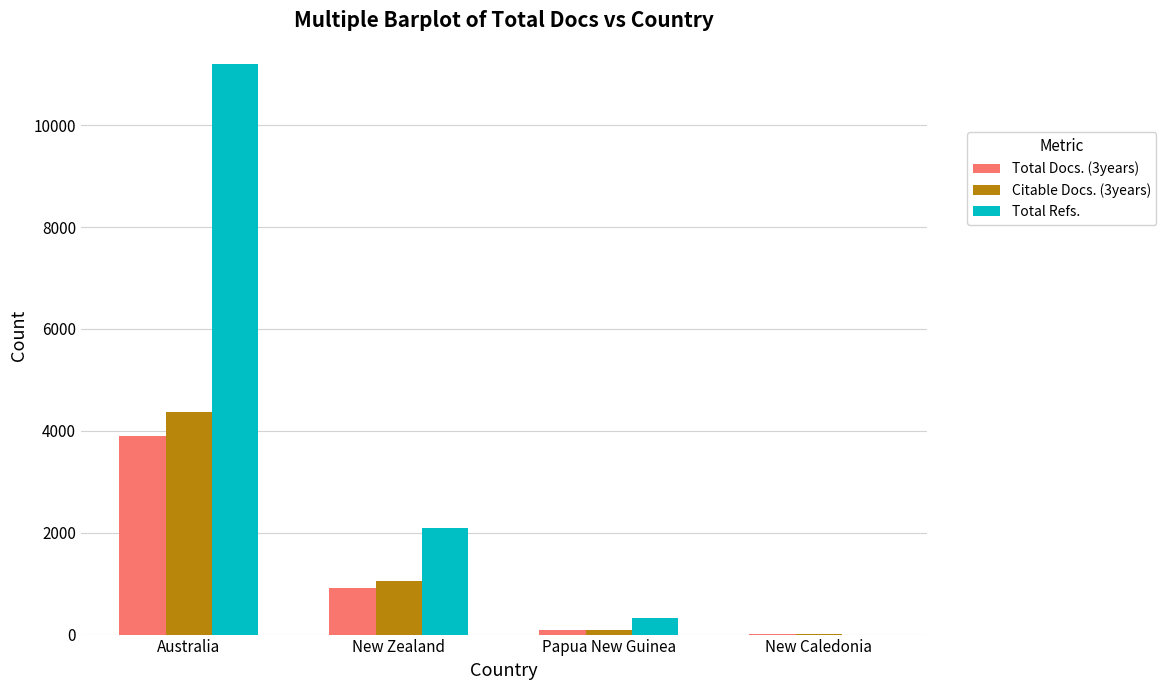

Which series has the largest total across all categories?

Total Refs.